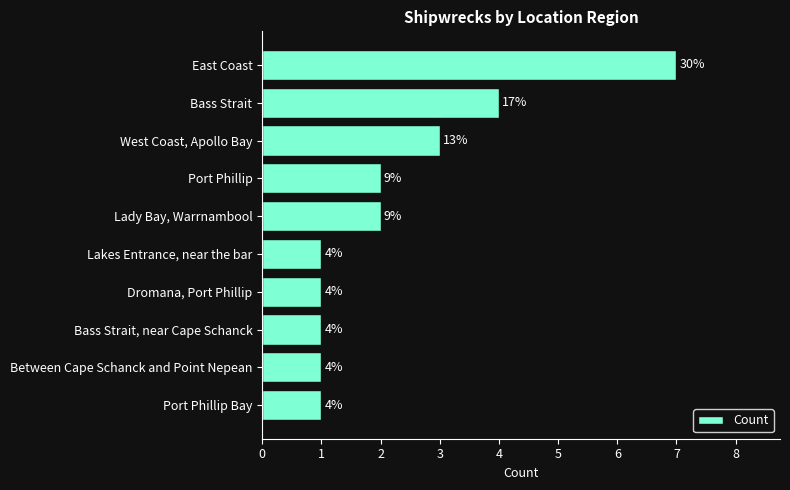

At which label is the value closest to 4?

Bass Strait